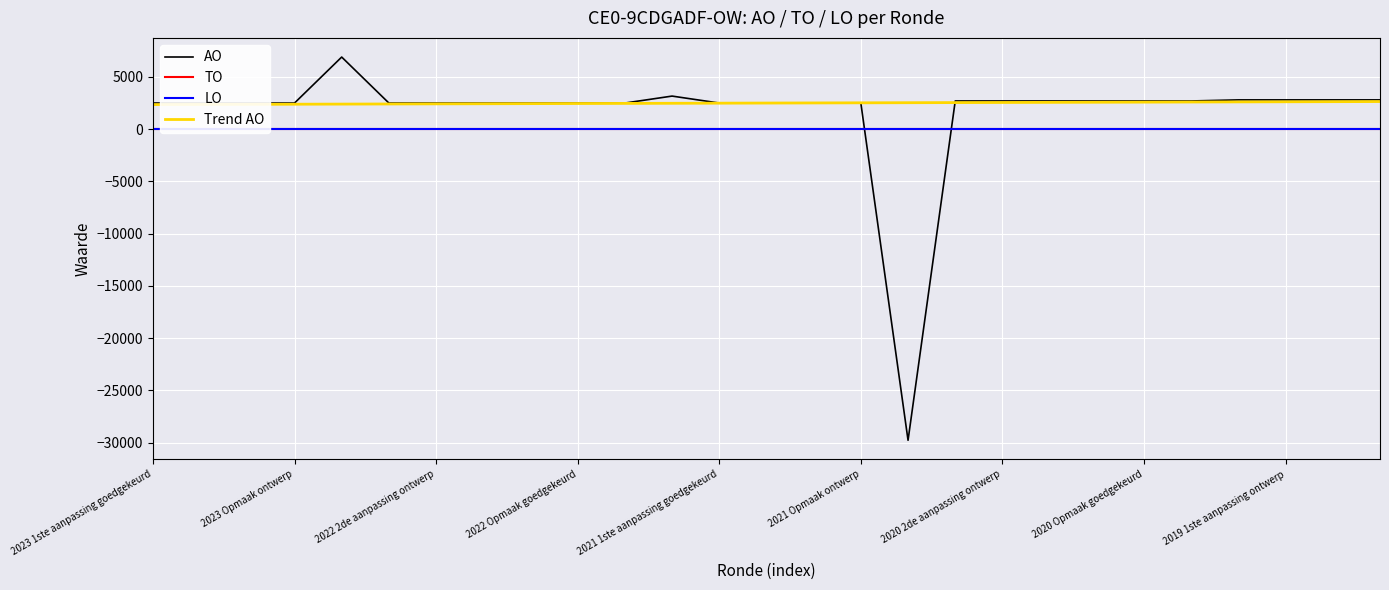

What is the maximum value for AO?

6902.0